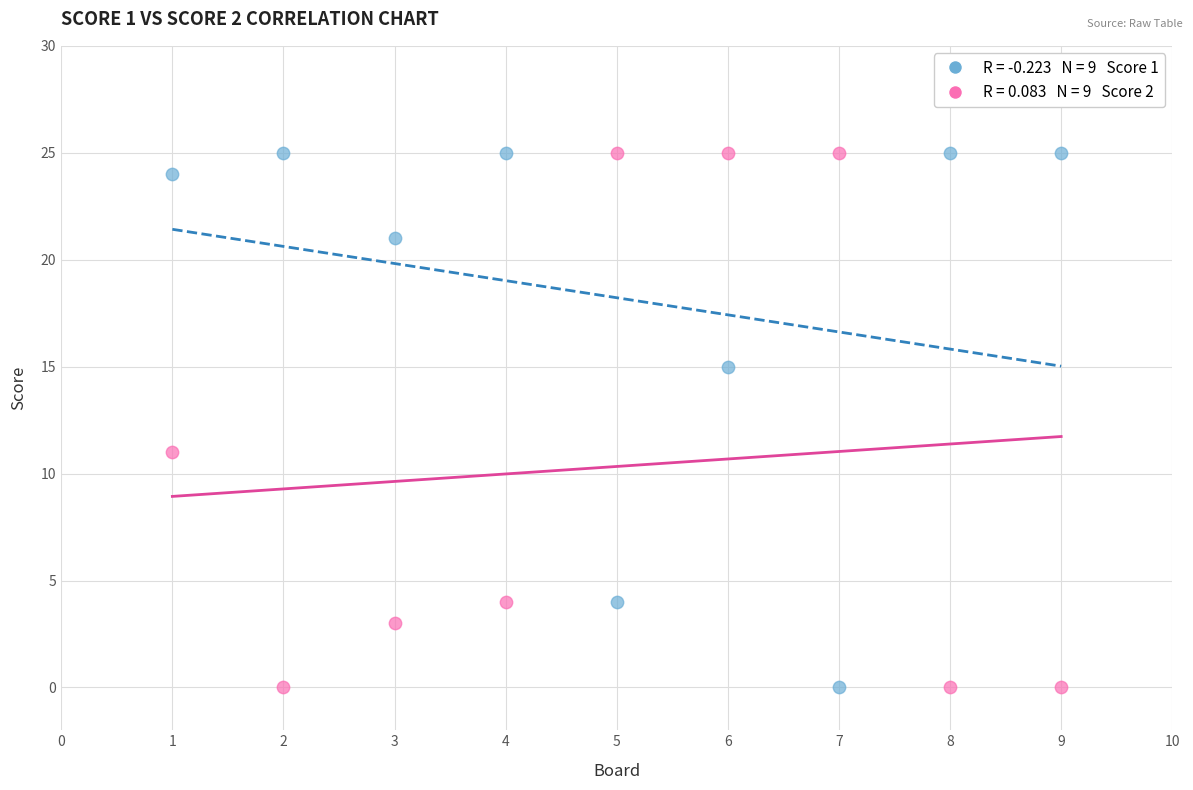

Across all data points, what is the range of X values (max minus min)?

8